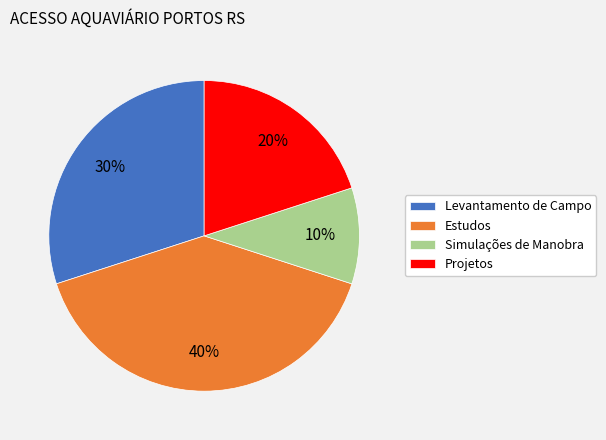

Does Estudos account for over 50% of the chart?

No